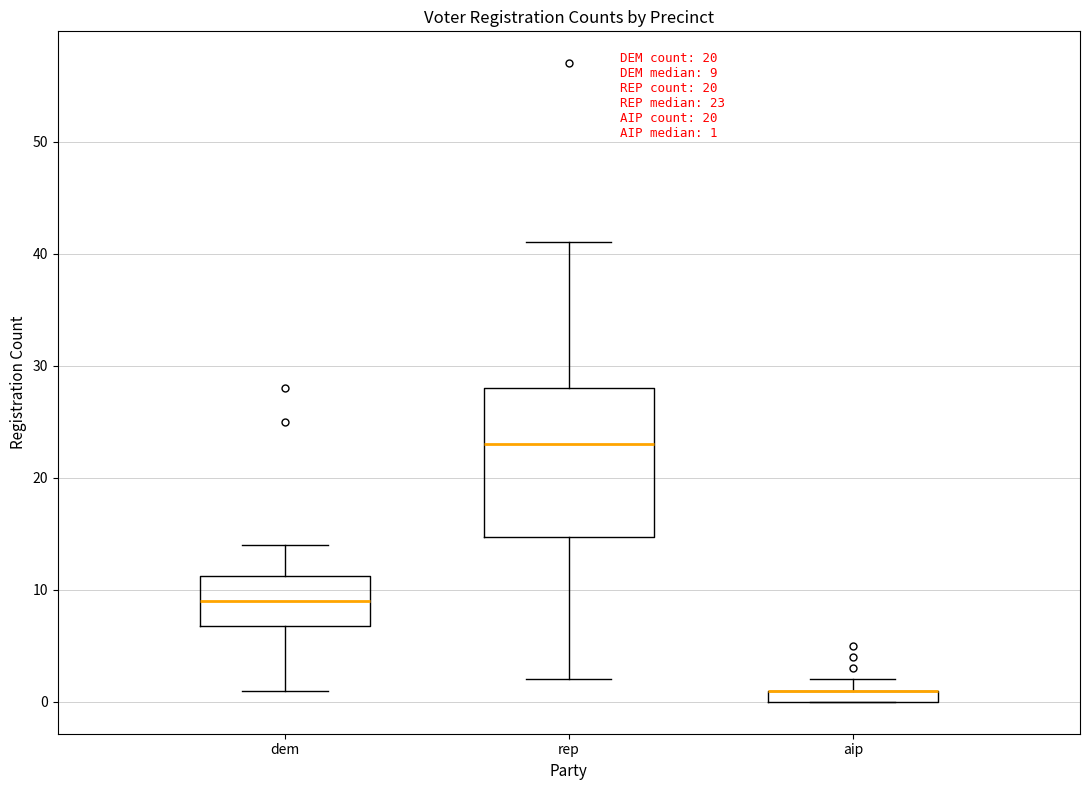

Which box is the tallest, from its lower edge to its upper edge?

rep